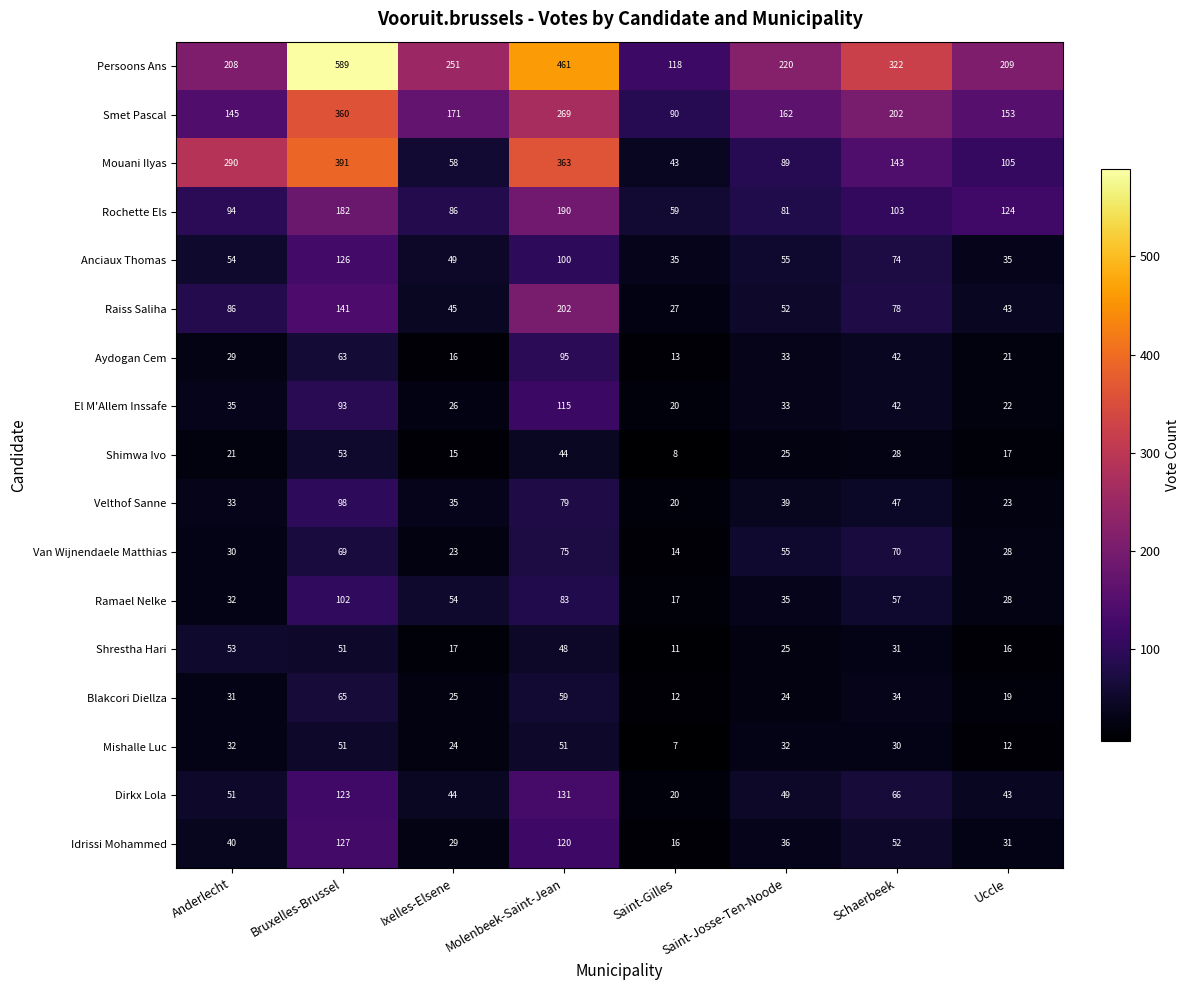

What is the sum of the Velthof Sanne values at Anderlecht and Saint-Gilles?

53